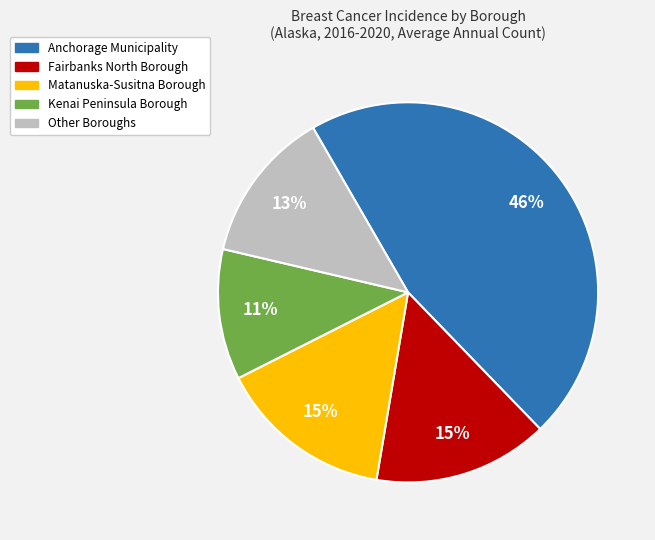

Does any single category account for the majority?

No